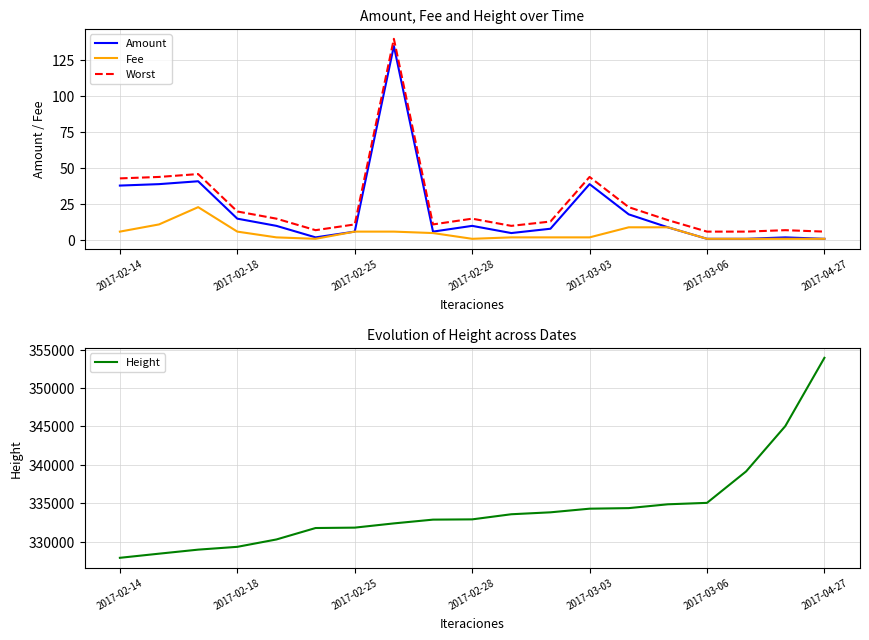

What is the minimum value for Height?

327885